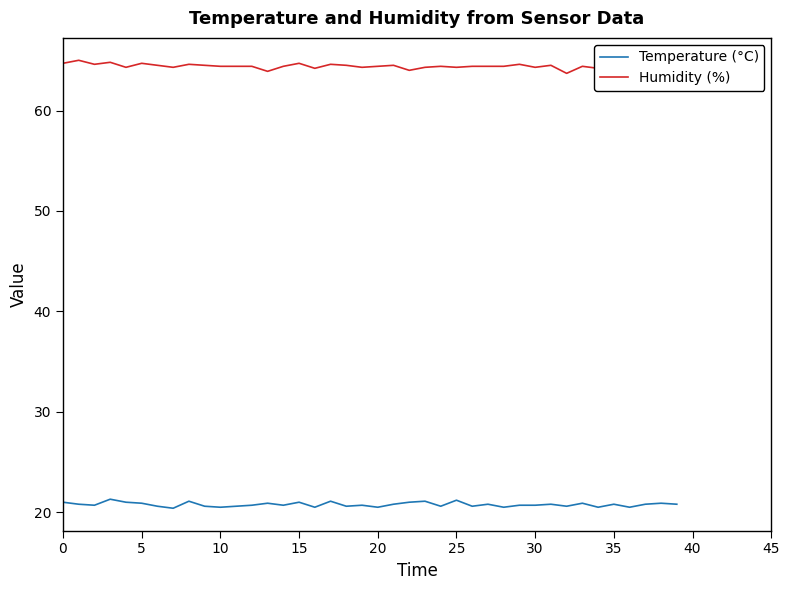

True or false: Humidity (%) and Temperature (°C) intersect in this chart.

False